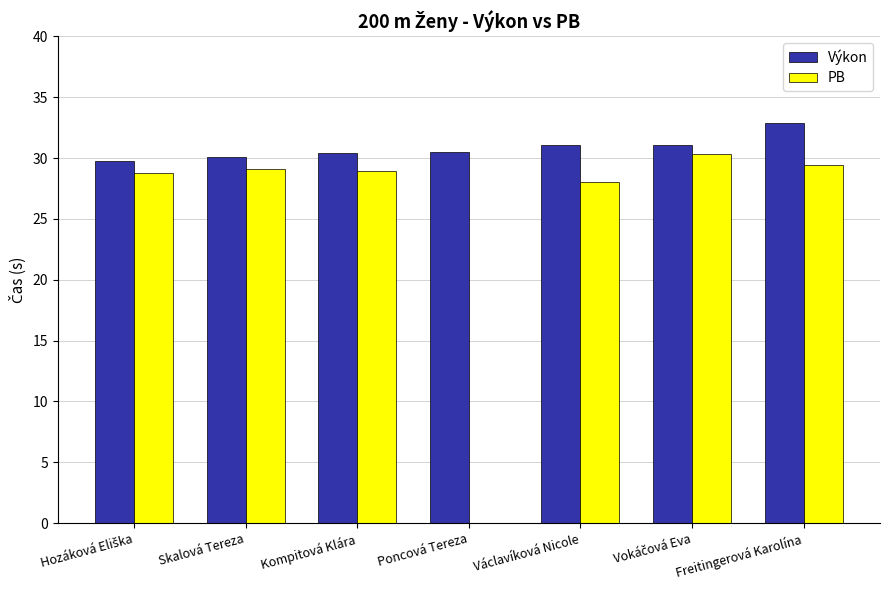

Is the value of PB at Skalová Tereza greater than the value of Výkon at Václavíková Nicole?

No